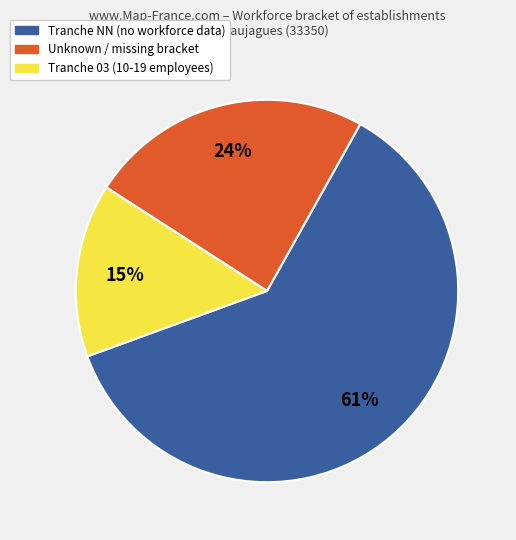

Does any single category account for the majority?

Yes